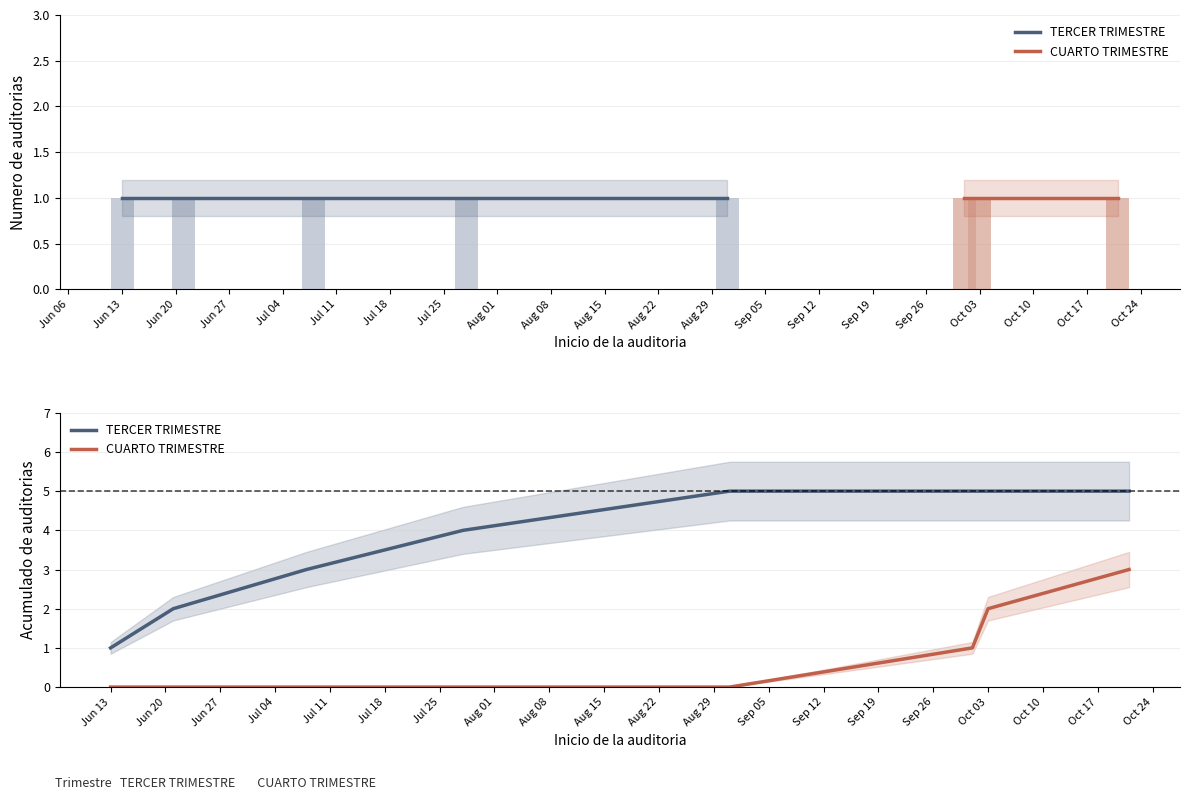

The value of TERCER TRIMESTRE at Jun 27 is 2. True or false?

False